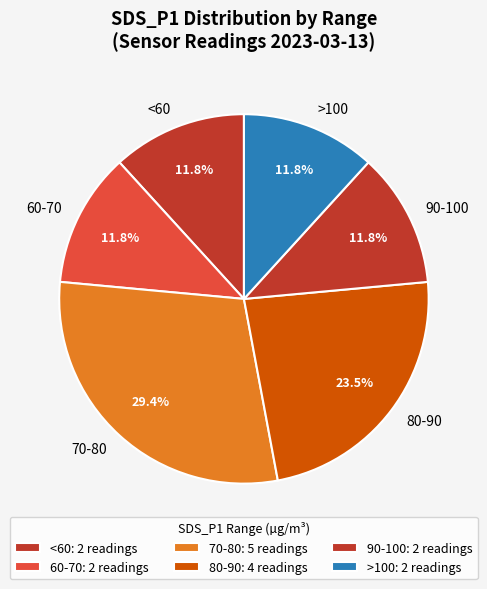

How many slices are in this pie chart?

6